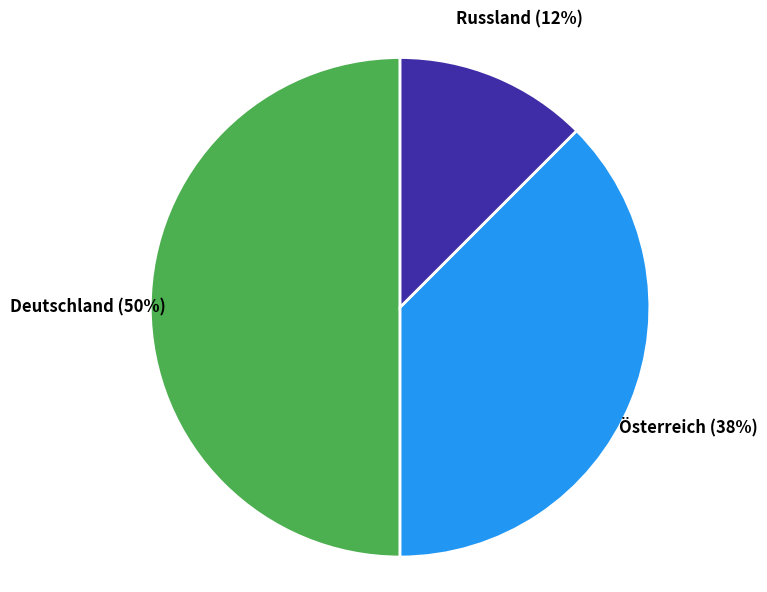

What is the smallest slice in the pie chart?

Russland